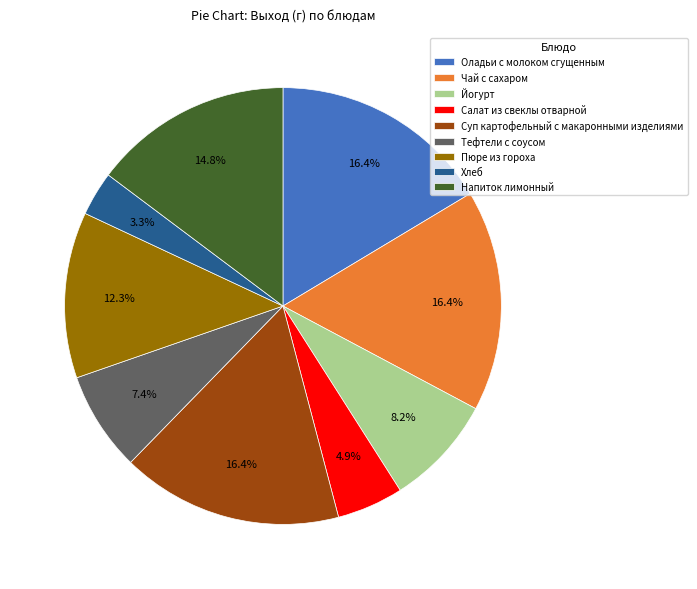

The Йогурт slice represents 8% of the pie. True or false?

True